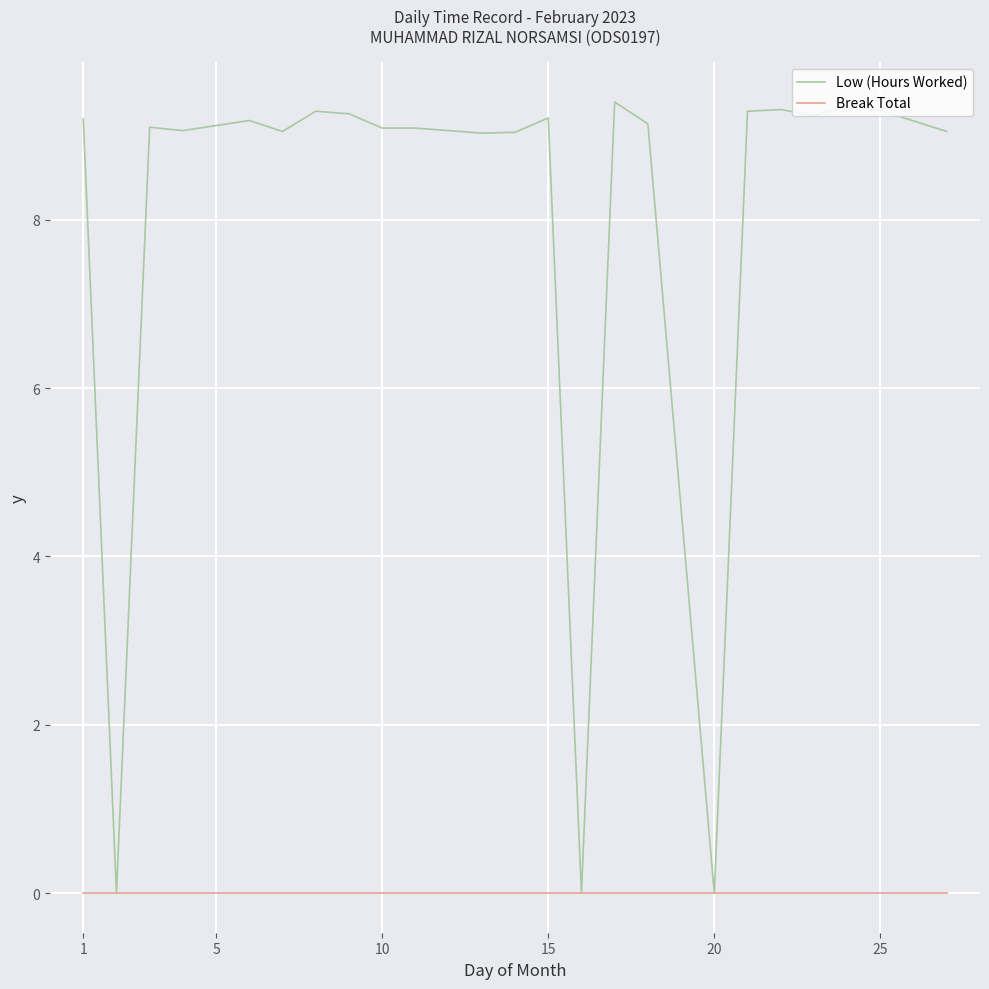

What are all the series names shown in the legend?

Low (Hours Worked), Break Total